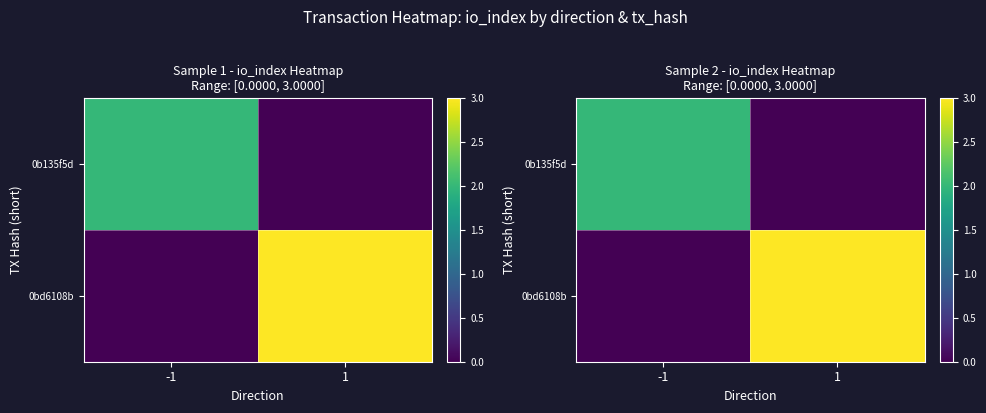

The value of 0bd6108b at -1 is 0. True or false?

True